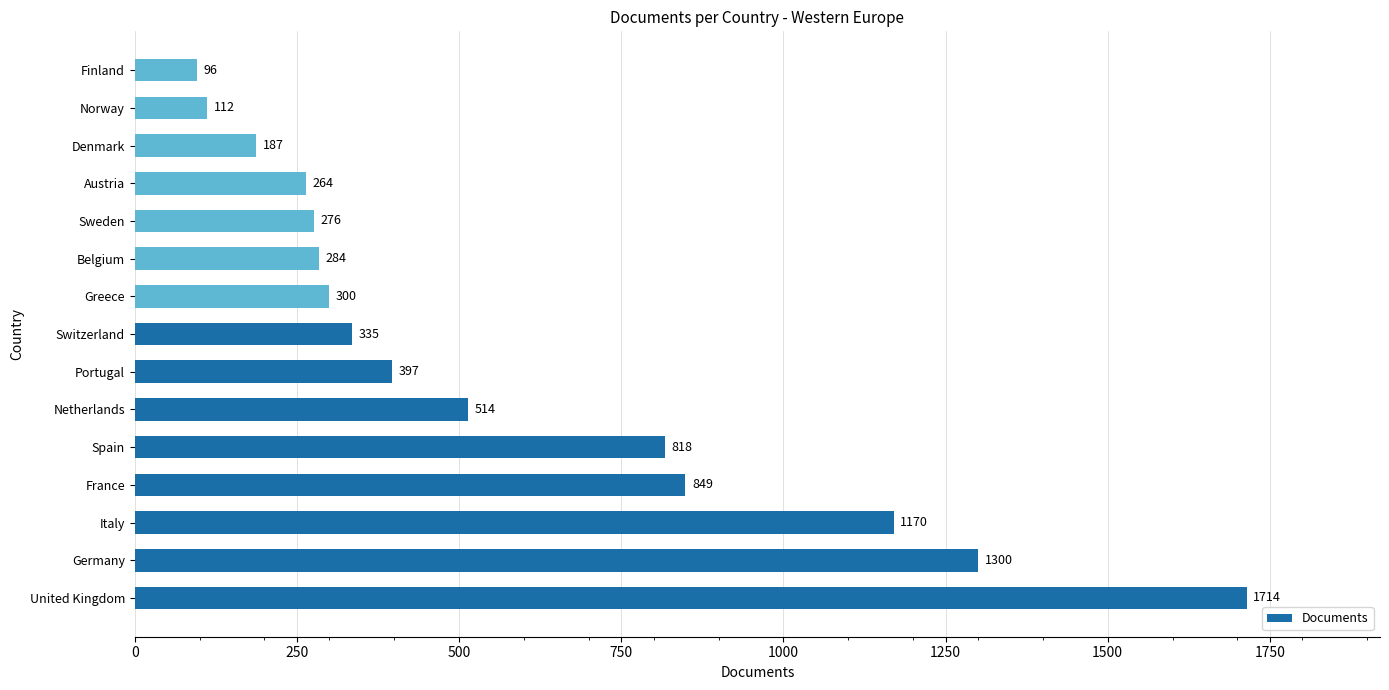

What is the difference between the second highest and minimum values?

1204